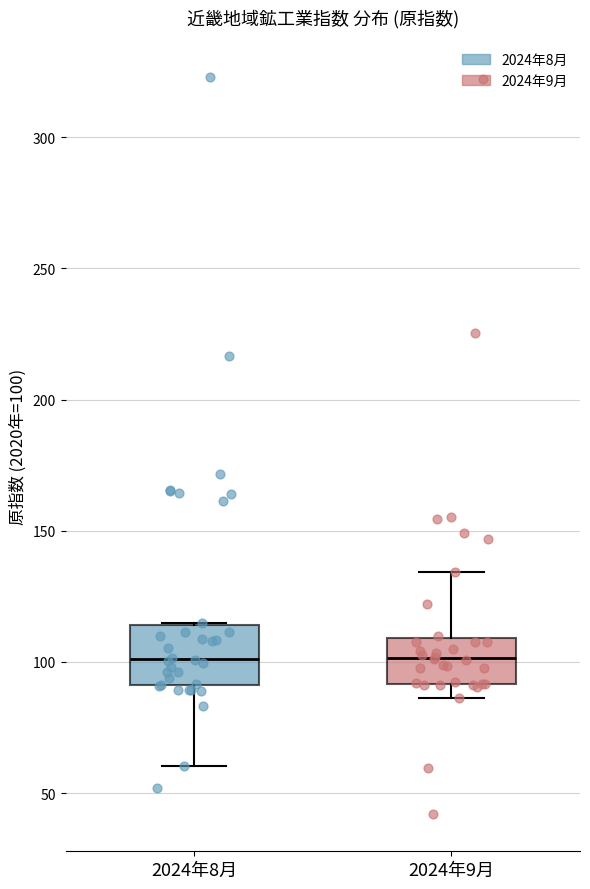

Comparing the boxes themselves (not the whiskers), which one is the tallest?

2024年8月